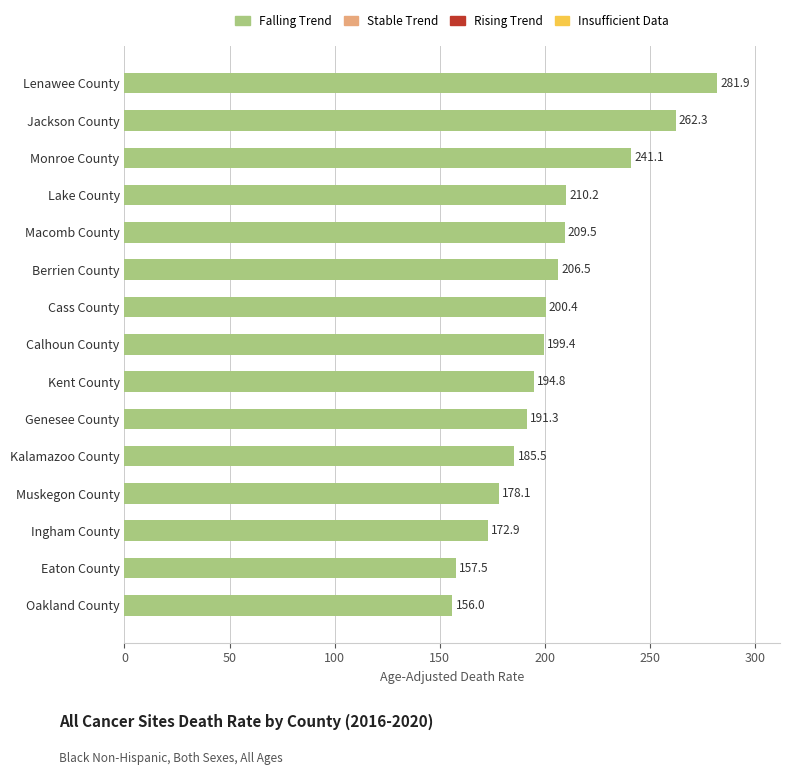

What is the smallest value displayed?

156.0